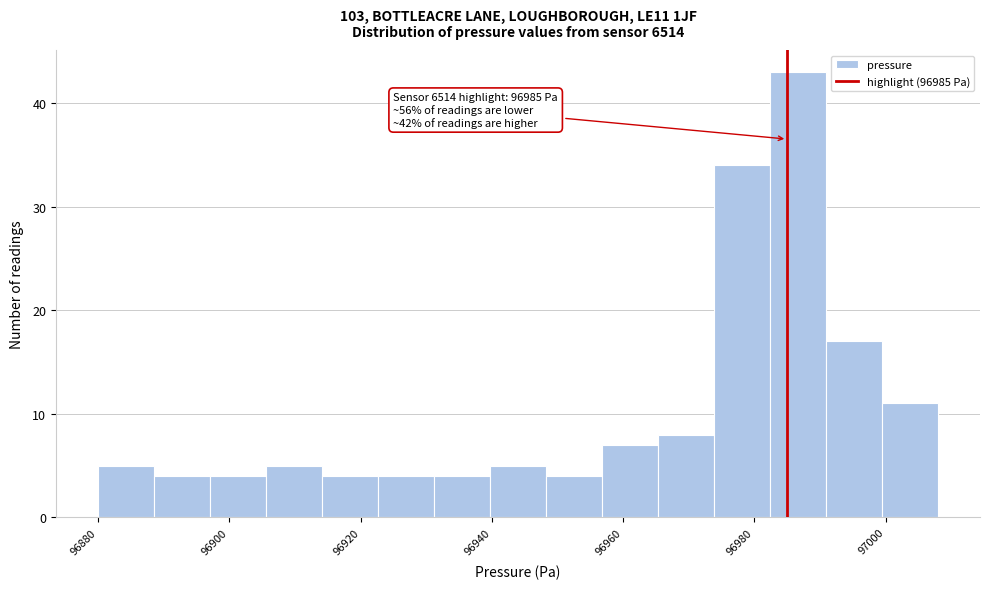

Over which range of the x-axis is the bar tallest?

96982 to 96990